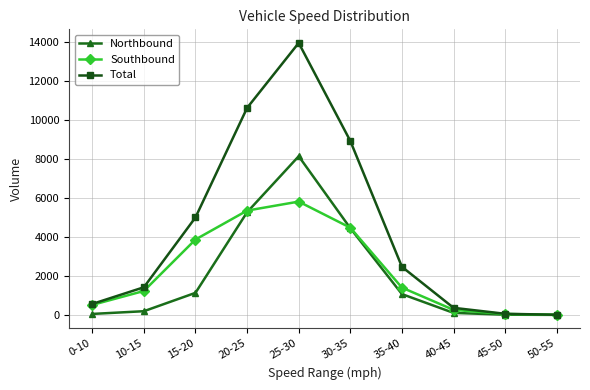

Is it true that Northbound equals 8153 at 25-30?

True